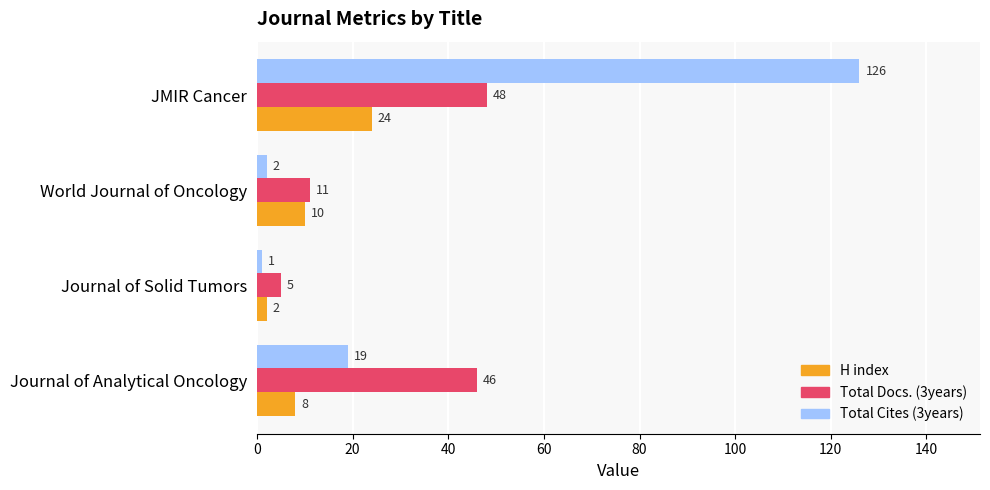

What are all the series names shown in the legend?

H index, Total Docs. (3years), Total Cites (3years)